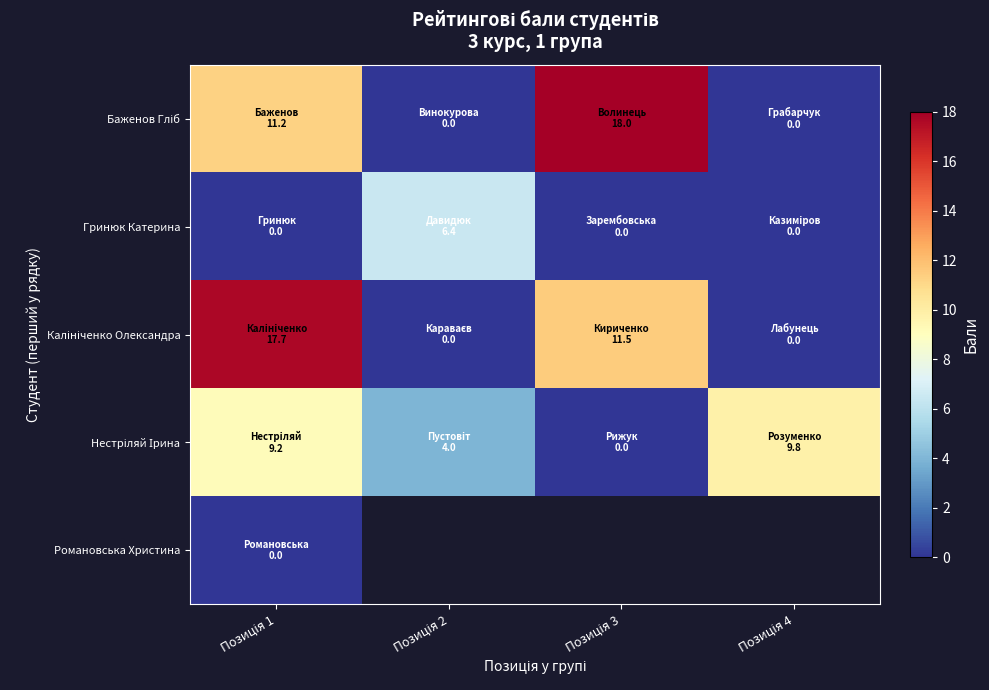

What is the approximate value of Нестріляй Ірина at Позиція 4?

9.8